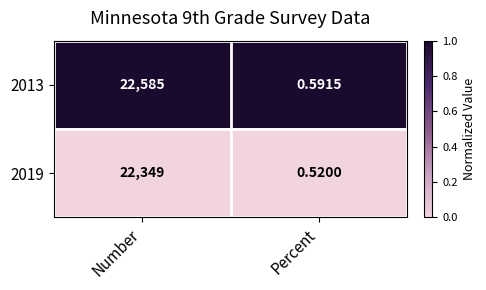

Rank the series at Number from highest to lowest value.

2013, 2019